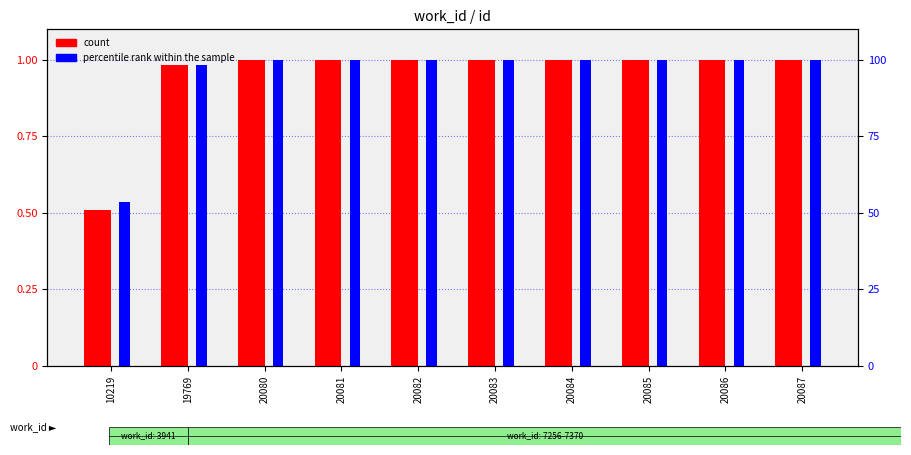

Reading left to right, transcribe all the data shown in this chart.

count: 10219=0.5	19769=1.0	20080=1.0	20081=1.0	20082=1.0	20083=1.0	20084=1.0	20085=1.0	20086=1.0	20087=1.0
percentile rank within the sample: 10219=53.5	19769=98.5	20080=100.0	20081=100.0	20082=100.0	20083=100.0	20084=100.0	20085=100.0	20086=100.0	20087=100.0